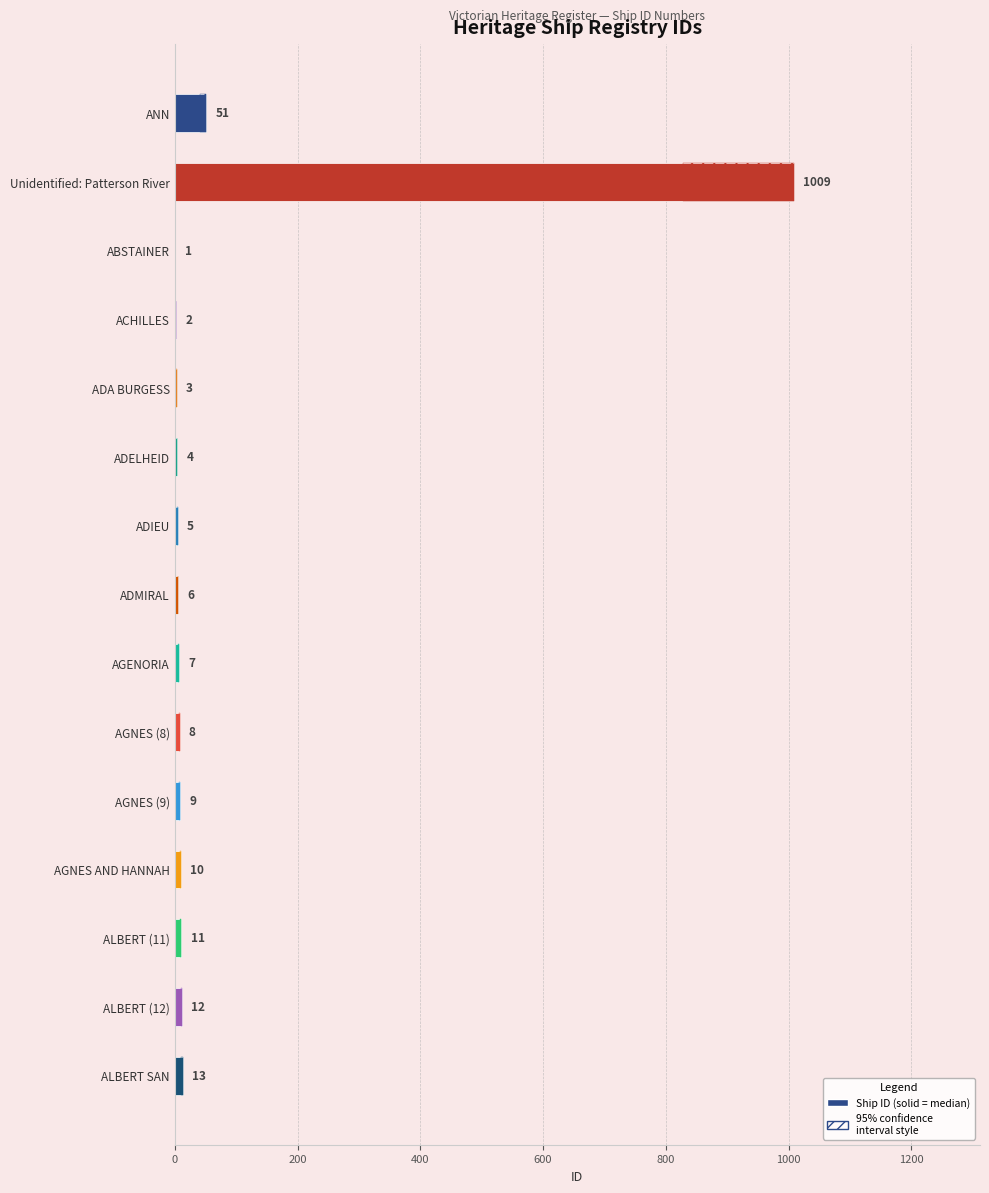

Count the number of values greater than 8.

7